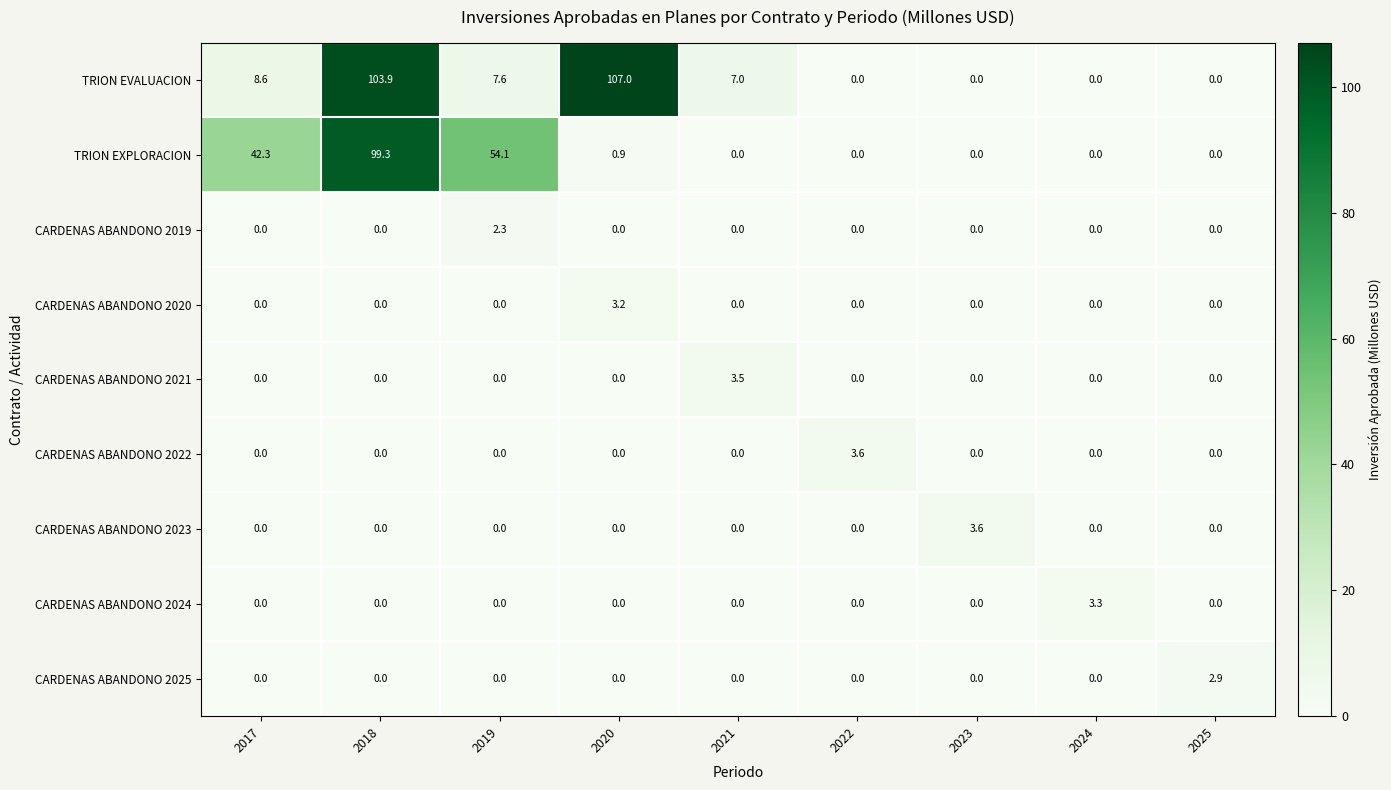

What is the total value across all series at 2024?

3.3